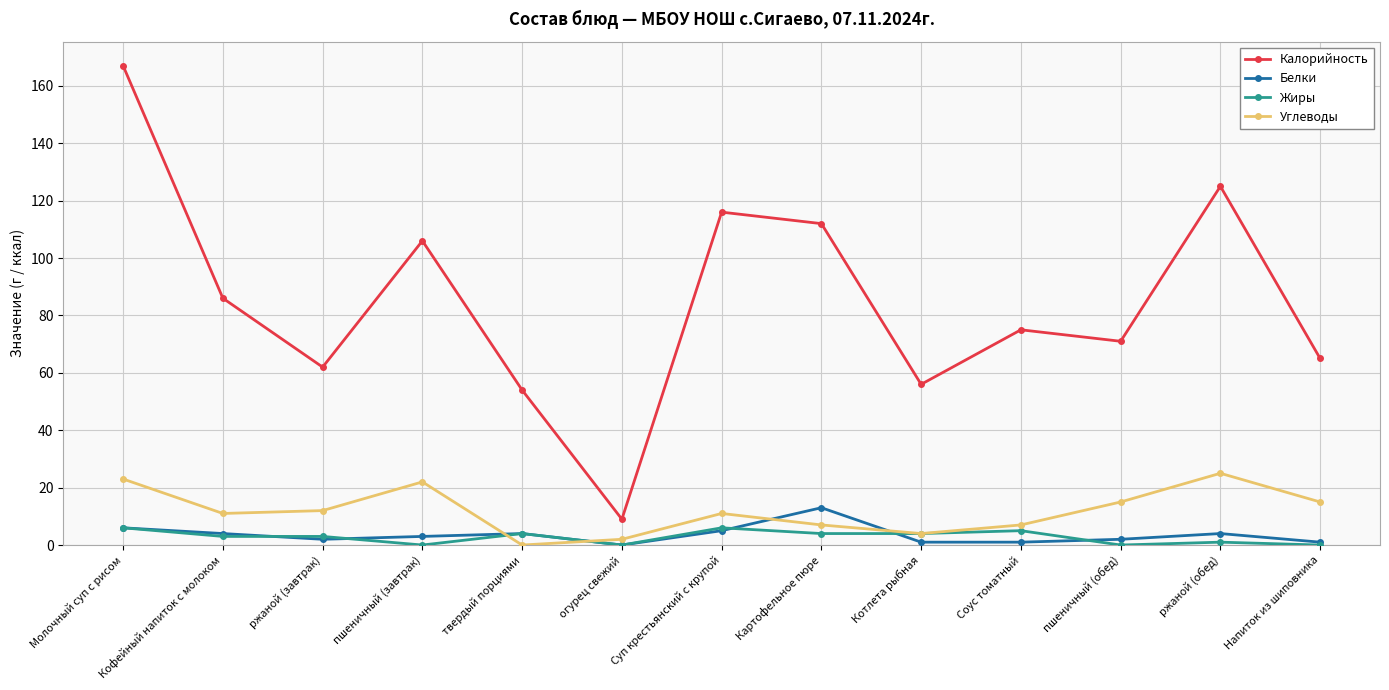

At which category is the sum across all series the highest?

Молочный суп с рисом